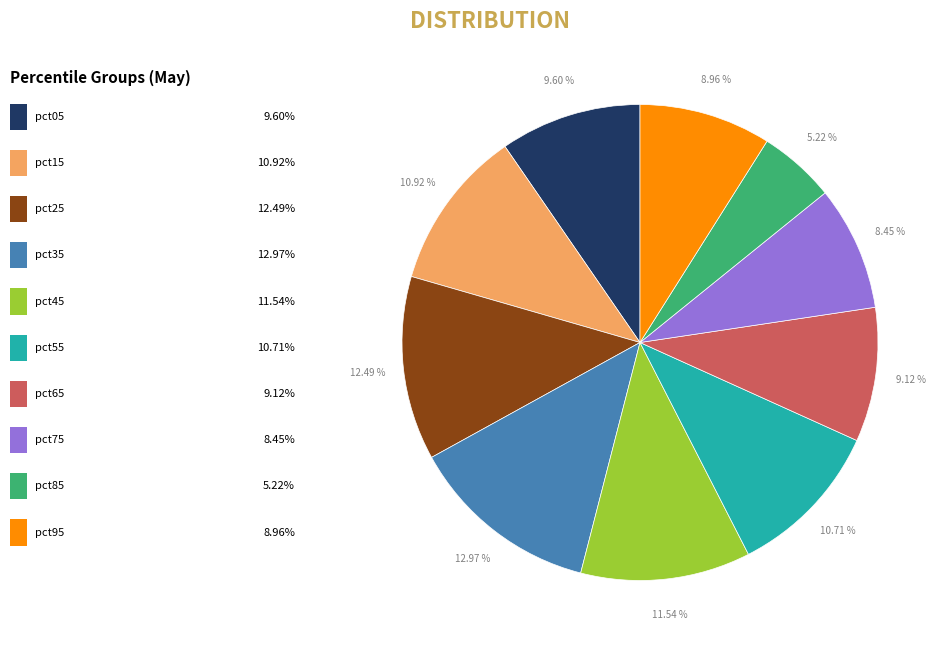

Is there any slice that represents more than half of the pie?

No